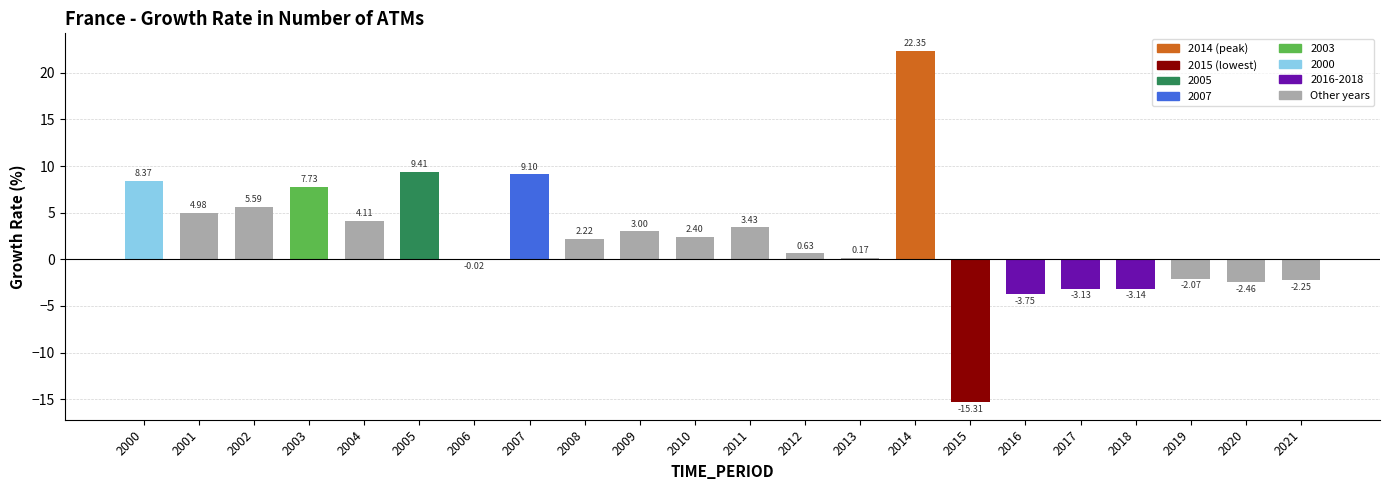

How many data points does each series have?

22